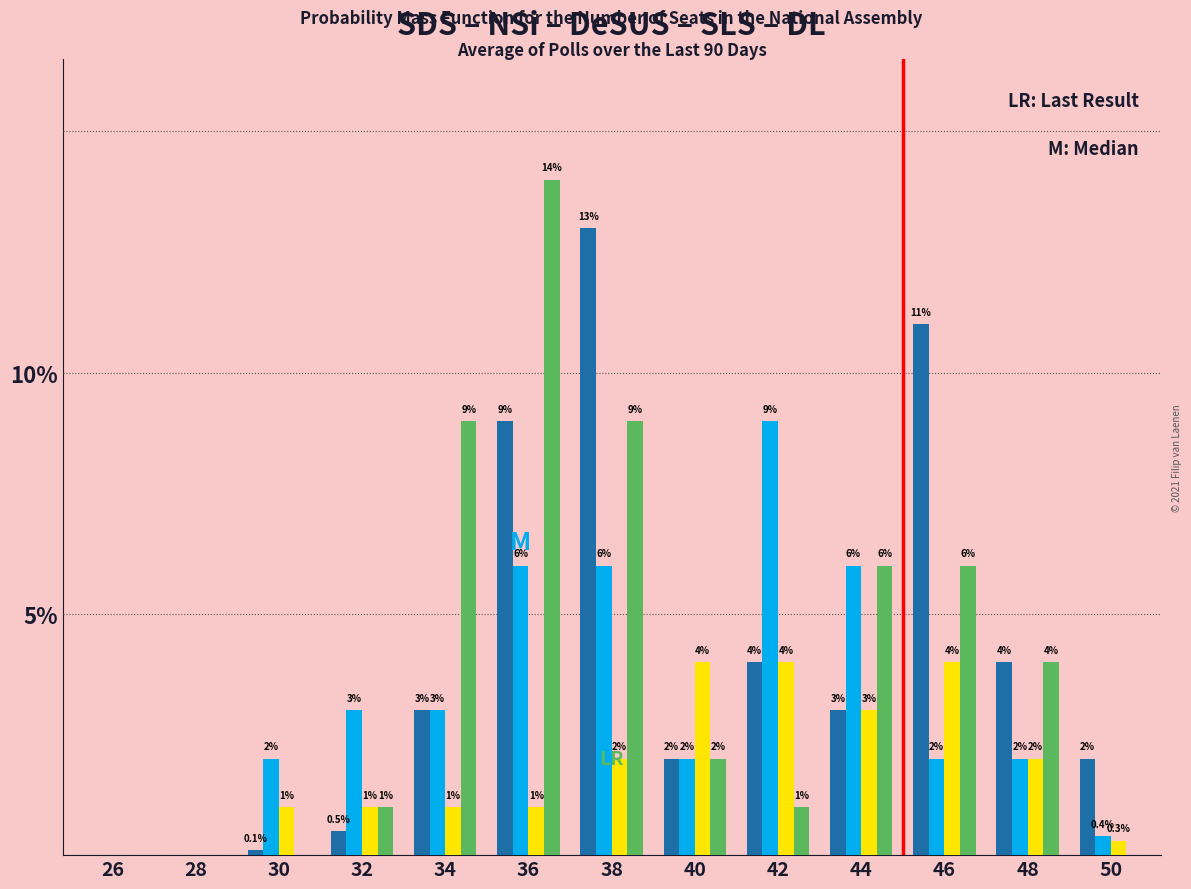

Reading right to left, list all the values displayed in this chart.

SDS: 50=2.0	48=4.0	46=11.0	44=3.0	42=4.0	40=2.0	38=13.0	36=9.0	34=3.0	32=0.5	30=0.1	28=0.0	26=0.0
NSi: 50=0.4	48=2.0	46=2.0	44=6.0	42=9.0	40=2.0	38=6.0	36=6.0	34=3.0	32=3.0	30=2.0	28=0.0	26=0.0
DeSUS: 50=0.3	48=2.0	46=4.0	44=3.0	42=4.0	40=4.0	38=2.0	36=1.0	34=1.0	32=1.0	30=1.0	28=0.0	26=0.0
SLS: 50=0.0	48=4.0	46=6.0	44=6.0	42=1.0	40=2.0	38=9.0	36=14.0	34=9.0	32=1.0	30=0.0	28=0.0	26=0.0